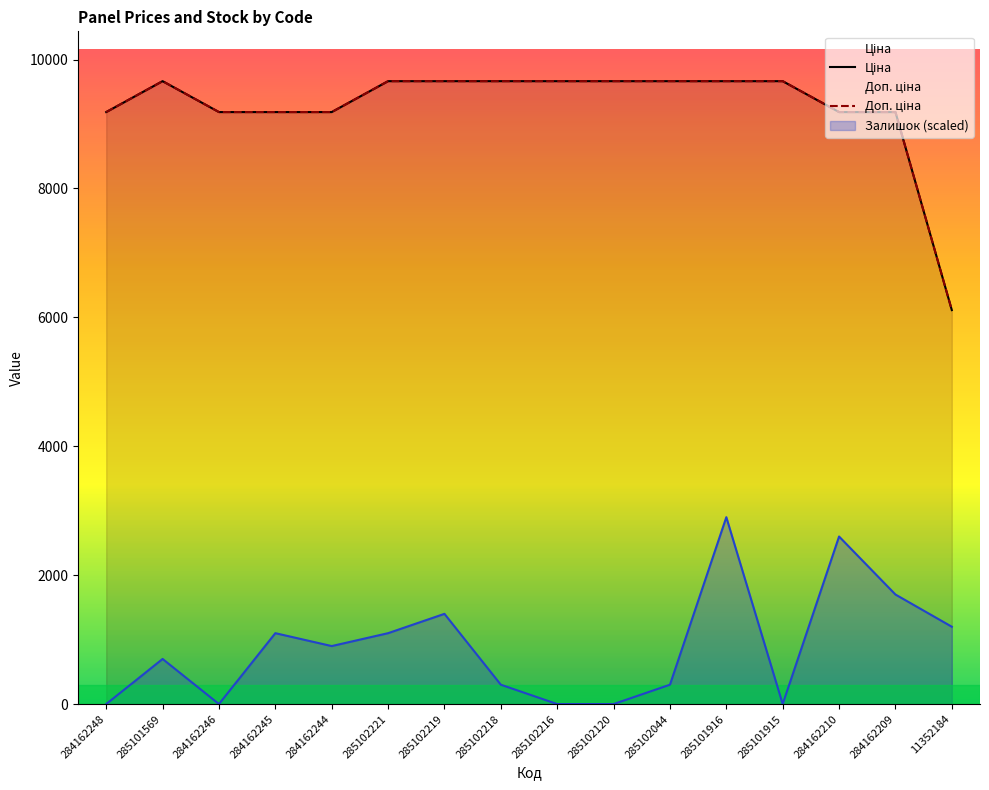

Where is the first local maximum for Ціна?

285101569